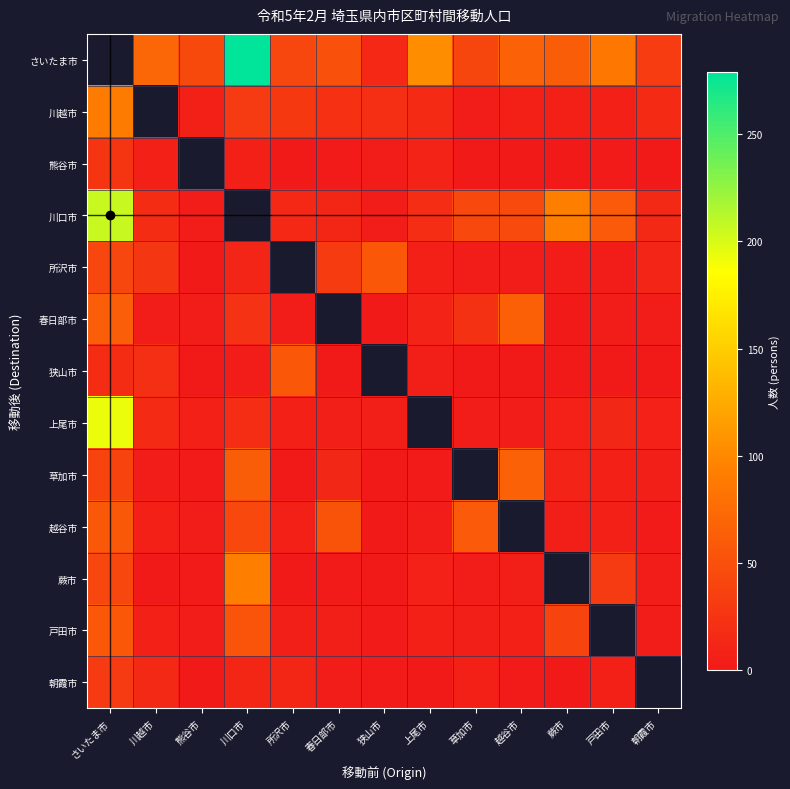

What is the spread (max minus min) of values at 春日部市?

53.0